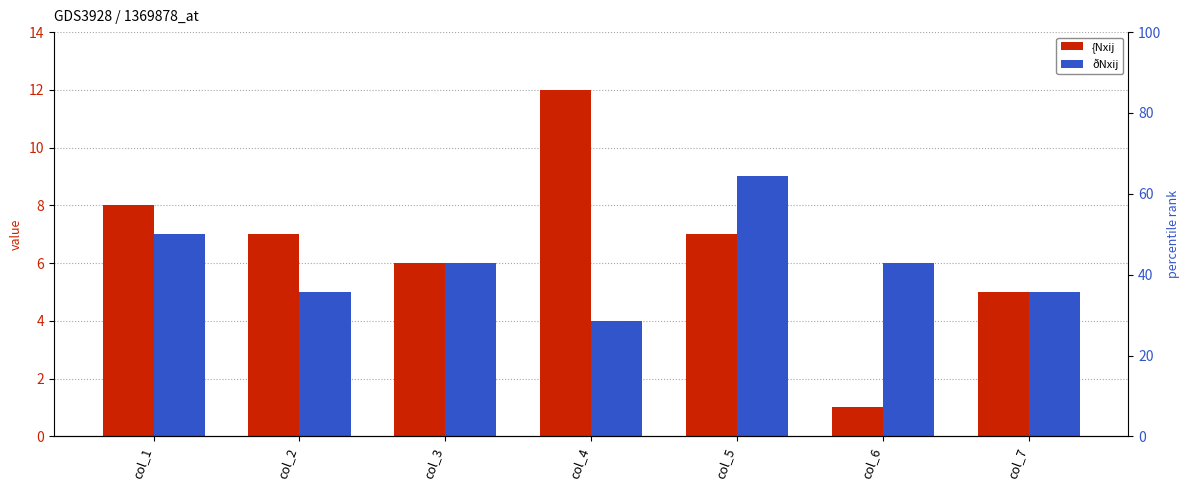

List the series in order of their peak value, lowest first.

ðNxij, {Nxij